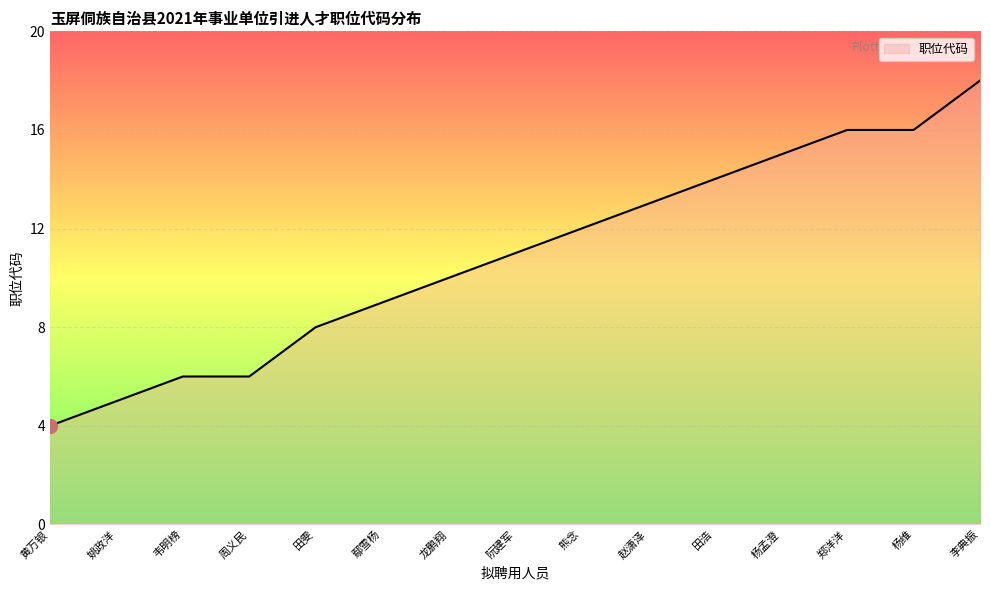

What is the approximate value at 田雯?

8